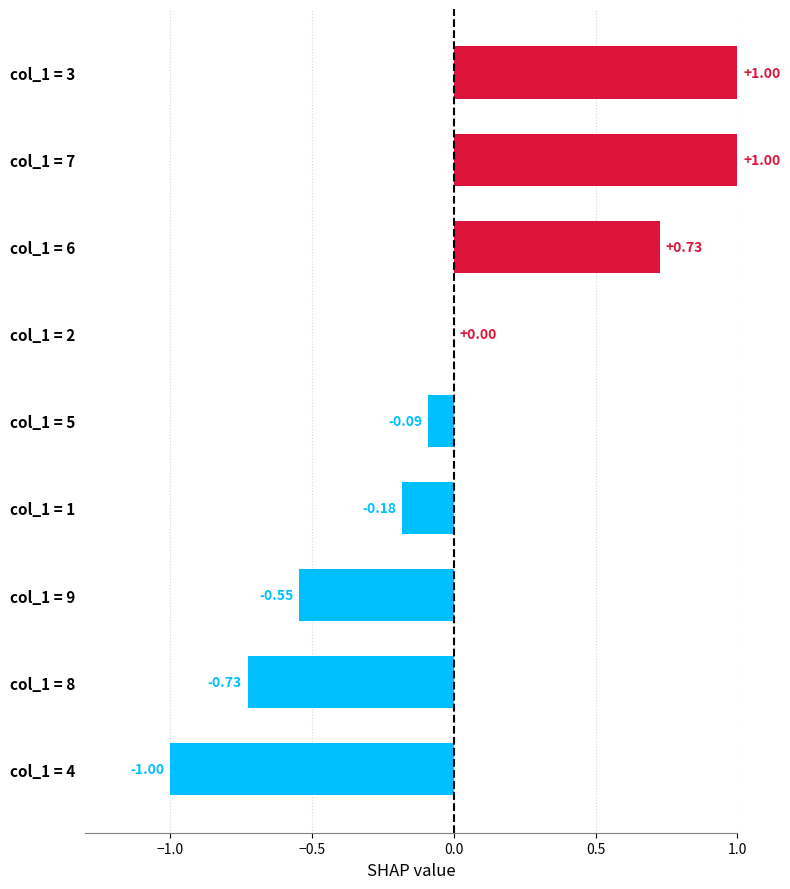

Which has a higher value, col_1 = 9 or col_1 = 1?

col_1 = 1